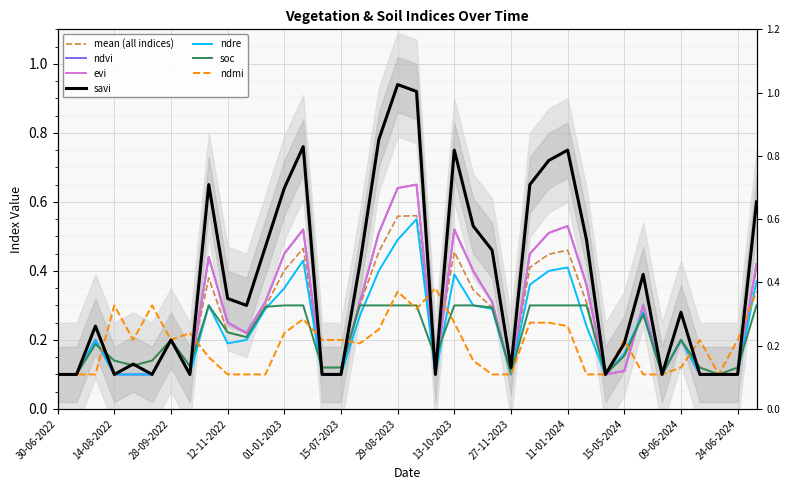

Where is the first local minimum for soc?

29-08-2022